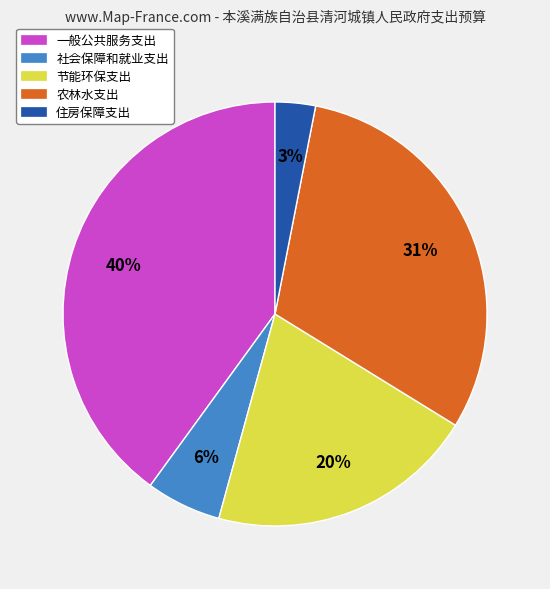

What is the ratio of the value at 一般公共服务支出 to the value at 农林水支出?

1.3